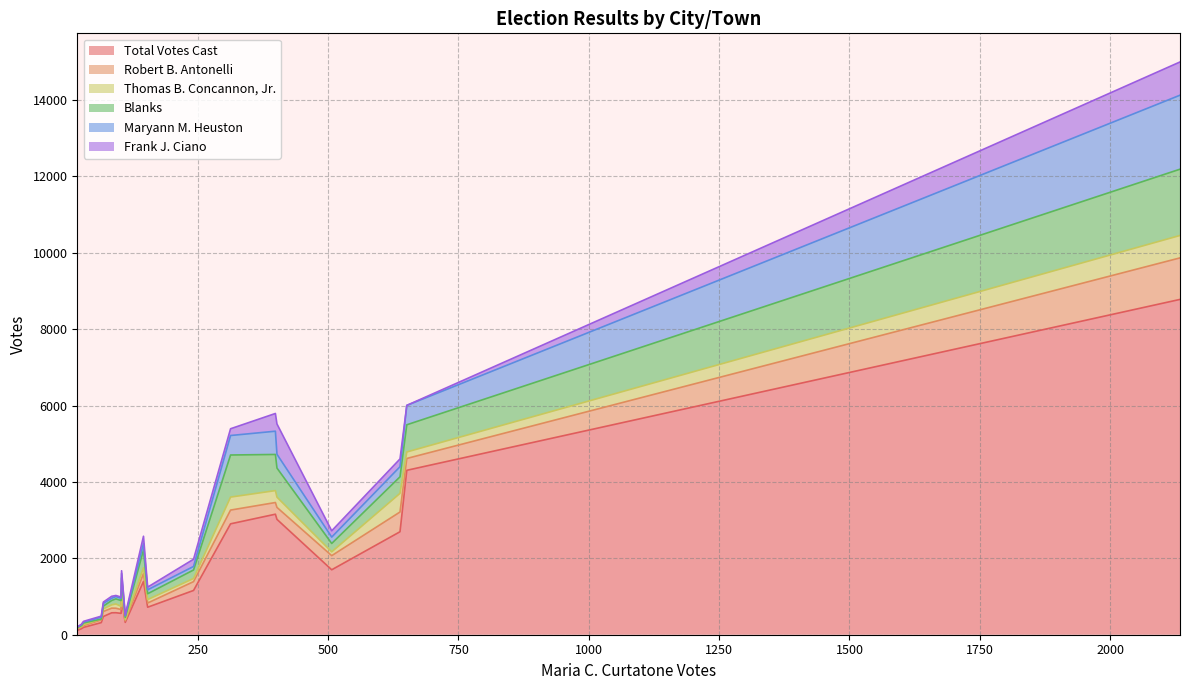

What is the lowest value of the Thomas B. Concannon, Jr. series?

12